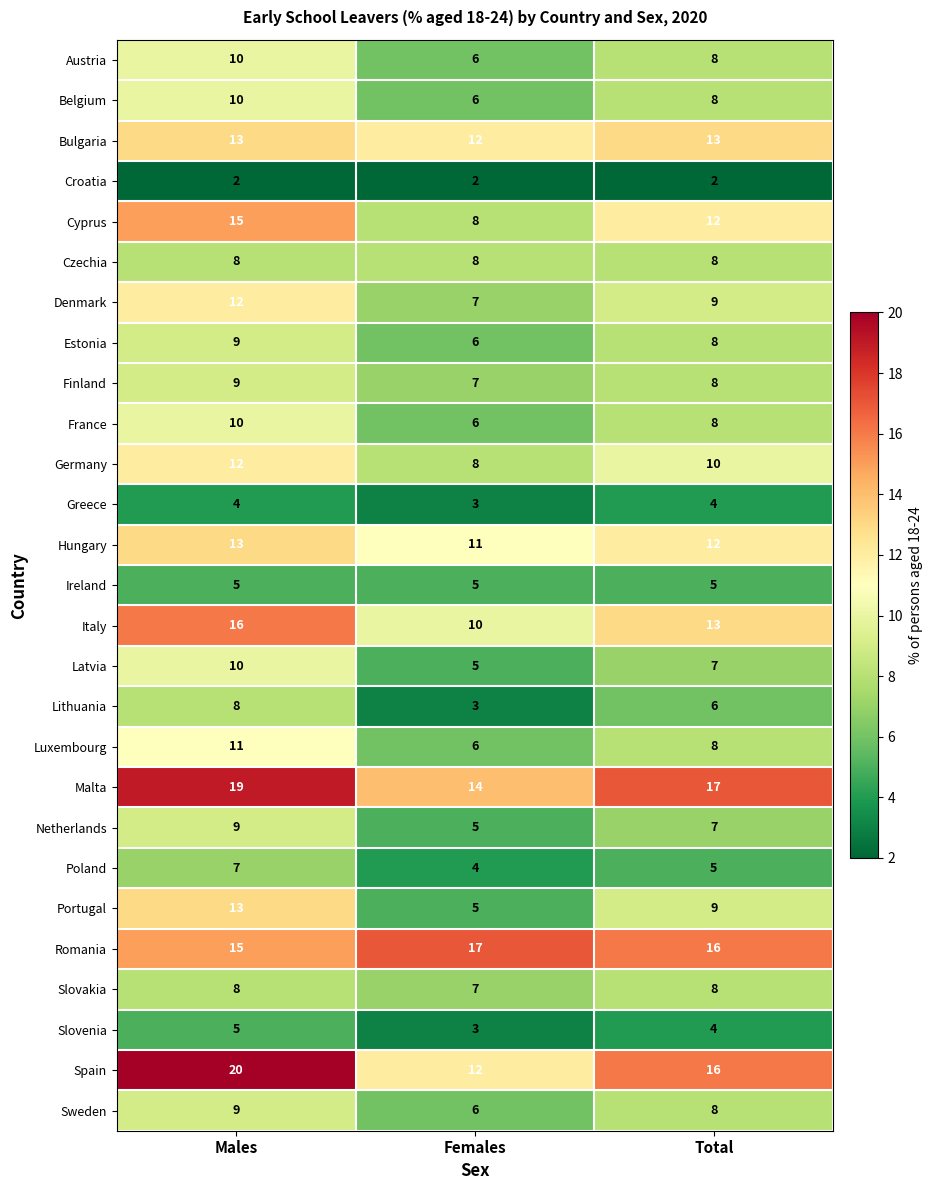

Count the Italy values in the range 10 to 16.

3